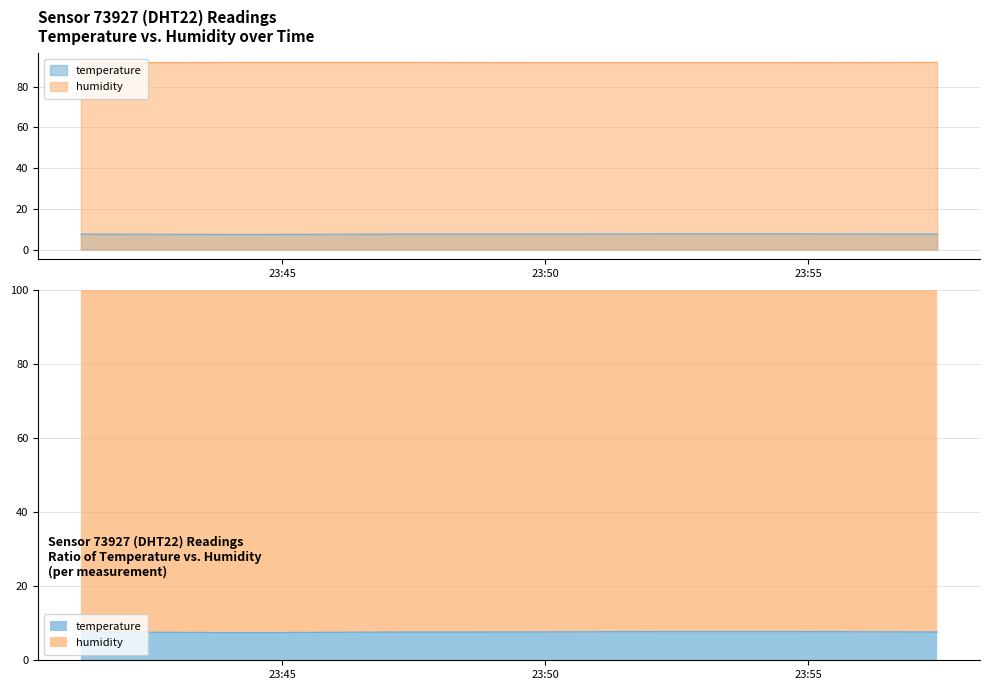

The value of humidity at 2022-12-20T23:47:09 is 92.0. True or false?

True